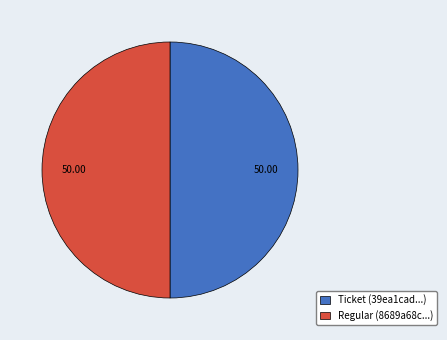

Approximately how many times larger is the value at Regular (8689a68c...) compared to Ticket (39ea1cad...)?

1.0